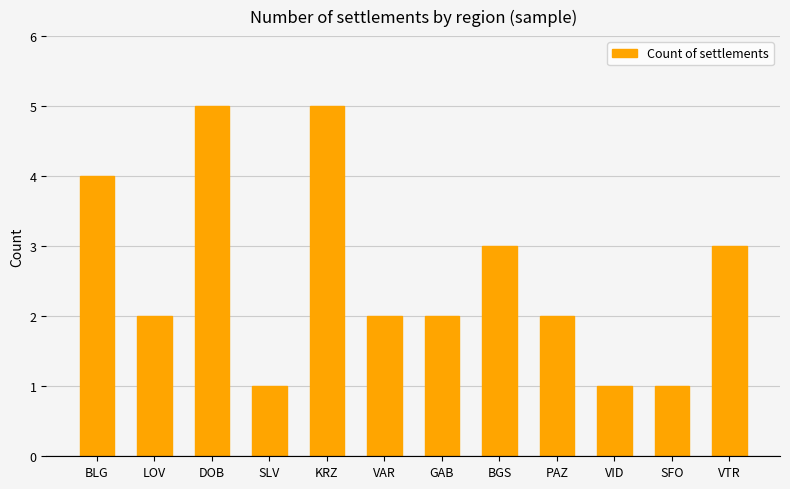

Reading left to right, extract all data points from this chart.

BLG=4	LOV=2	DOB=5	SLV=1	KRZ=5	VAR=2	GAB=2	BGS=3	PAZ=2	VID=1	SFO=1	VTR=3